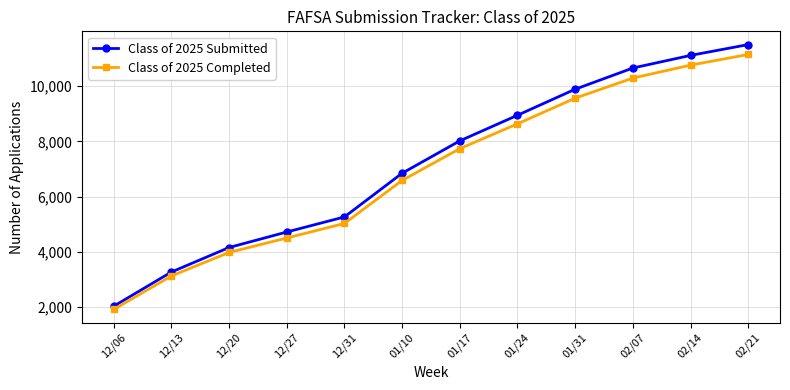

The Class of 2025 Completed series shows 9570 at 01/31. True or false?

True